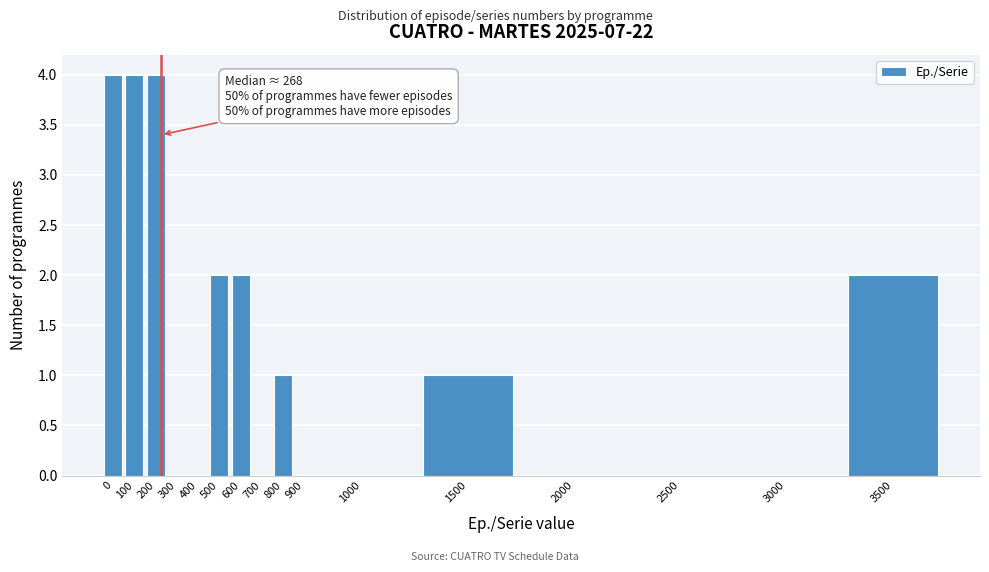

Reading right to left, what are all the values shown in this chart?

3500=2	3000=0	2500=0	2000=0	1500=1	1000=0	900=0	800=1	700=0	600=2	500=2	400=0	300=0	200=4	100=4	0=4